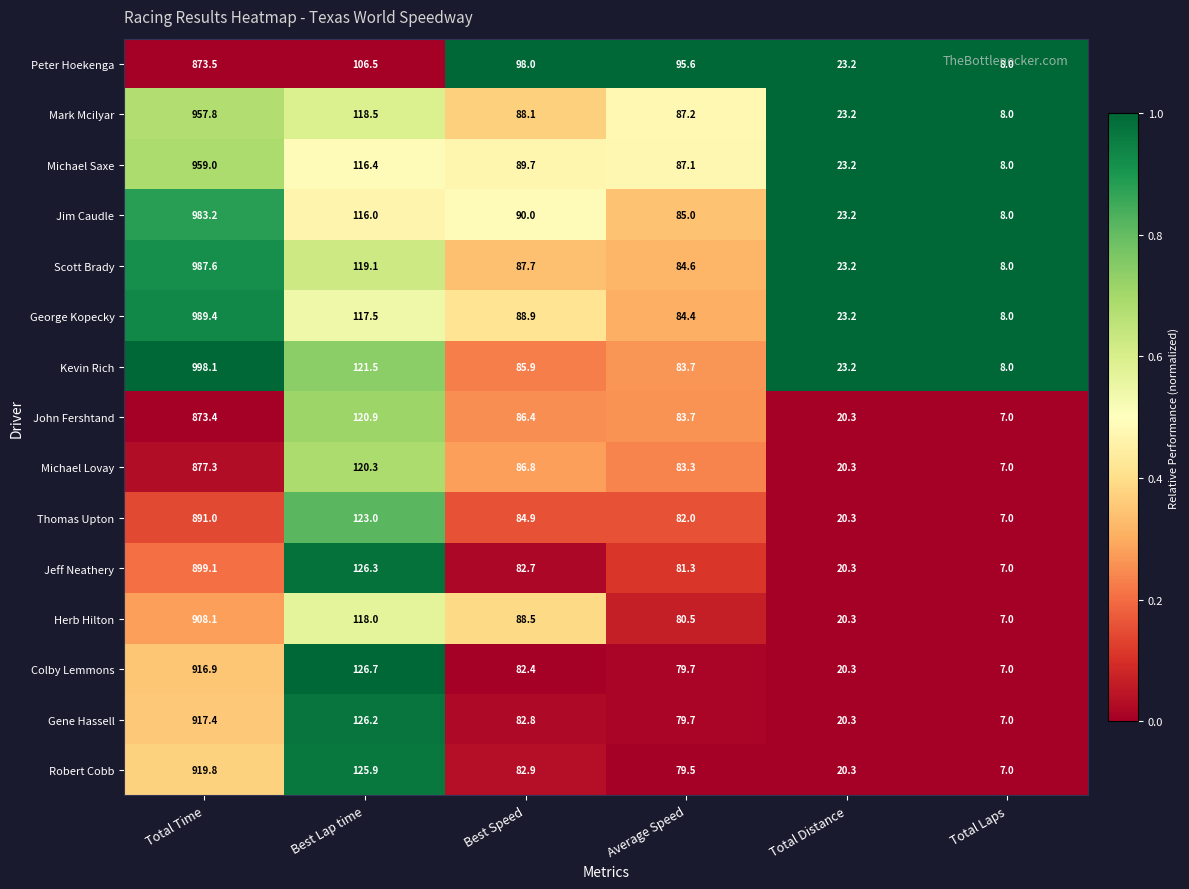

What is the approximate value of Gene Hassell at Total Distance?

20.3